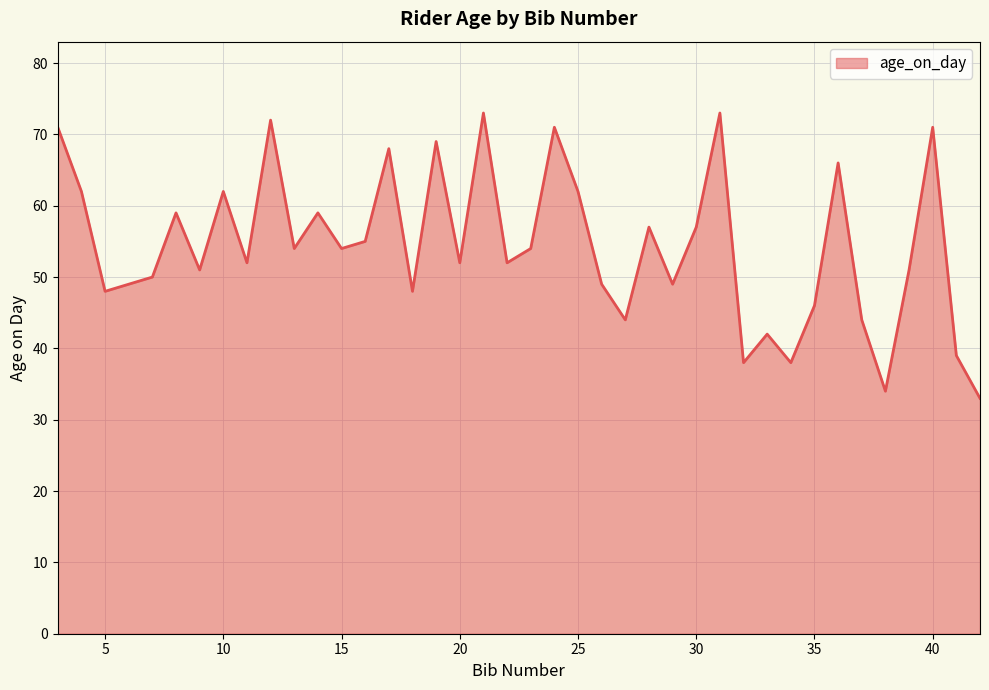

What is the smallest value displayed?

33